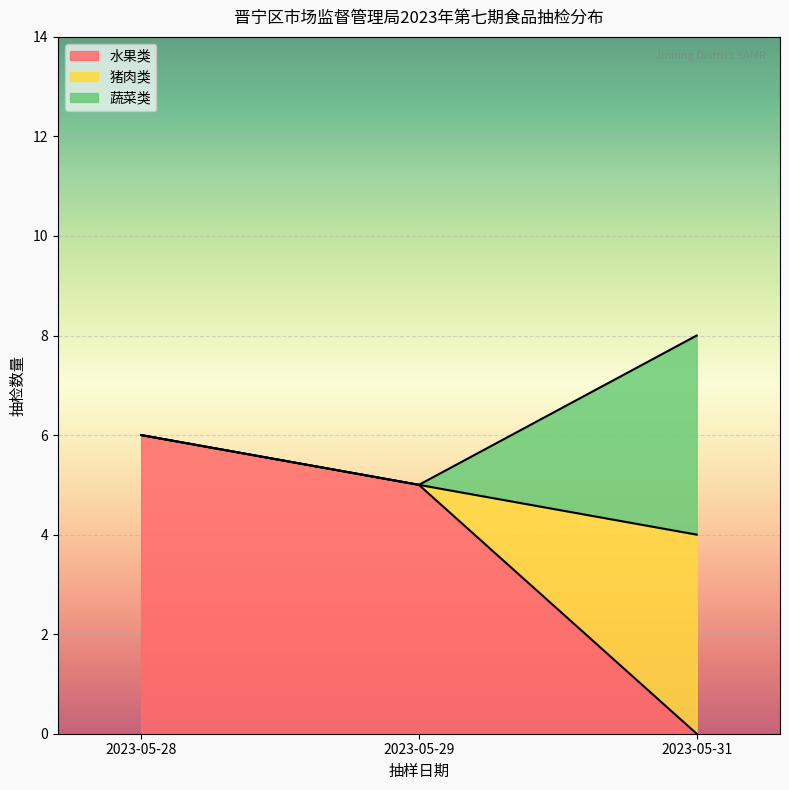

What value does the 水果类 series have at 2023-05-28?

6